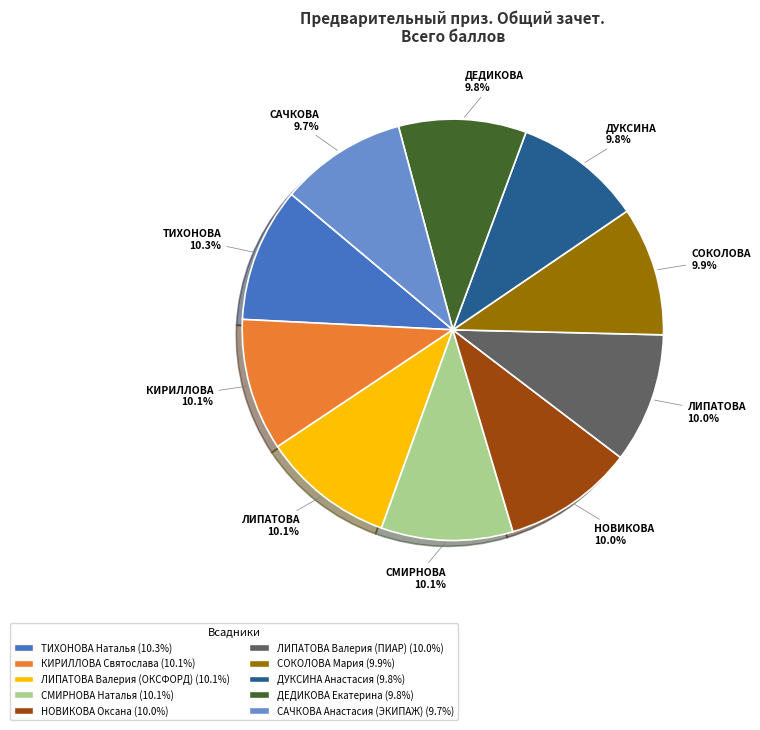

What is the total percentage of ДЕДИКОВА Екатерина and СОКОЛОВА Мария?

19.7%